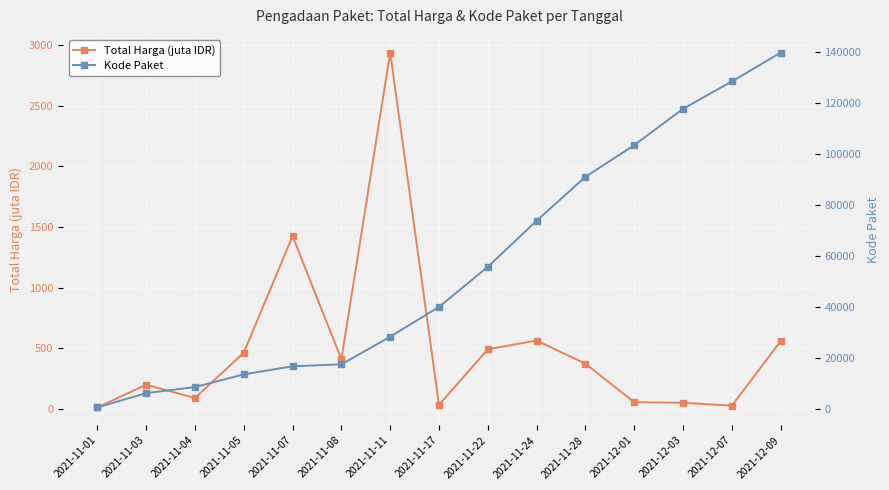

True or false: Kode Paket and Total Harga (juta IDR) intersect in this chart.

False